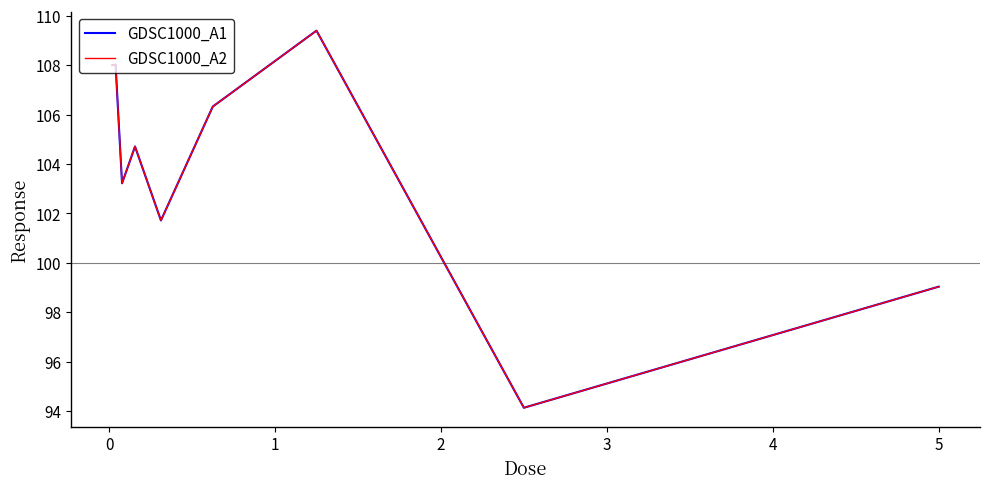

Does the chart display data point markers on the line(s)?

No